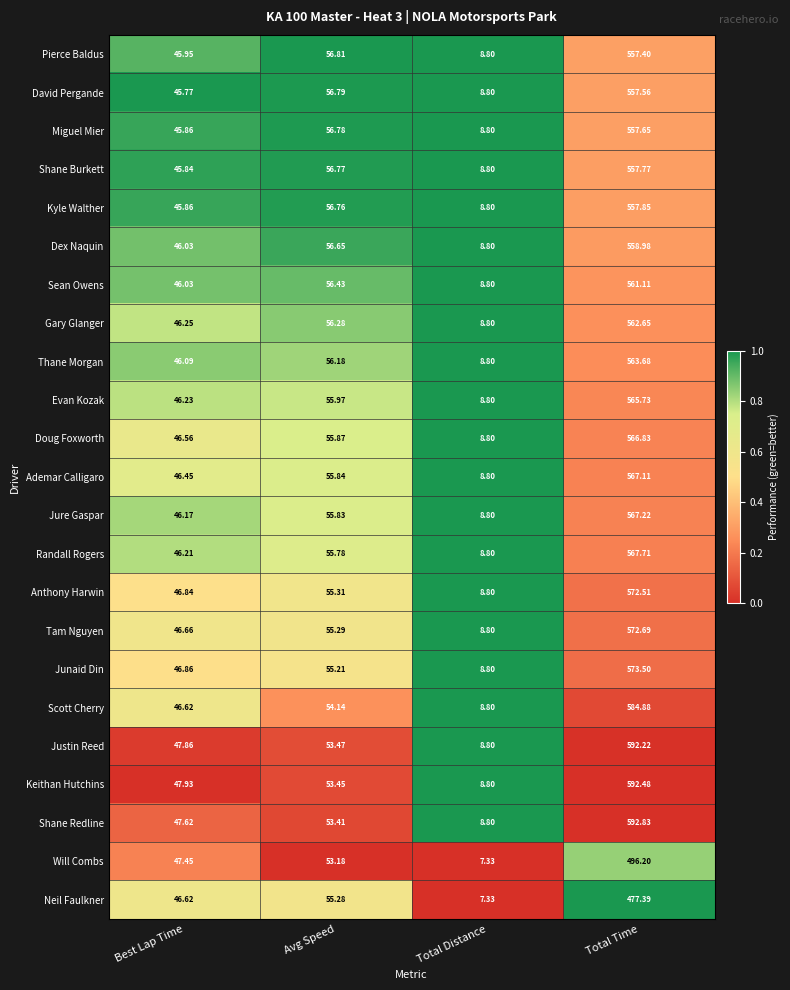

Which label corresponds to the smallest value in the chart?

Total Distance